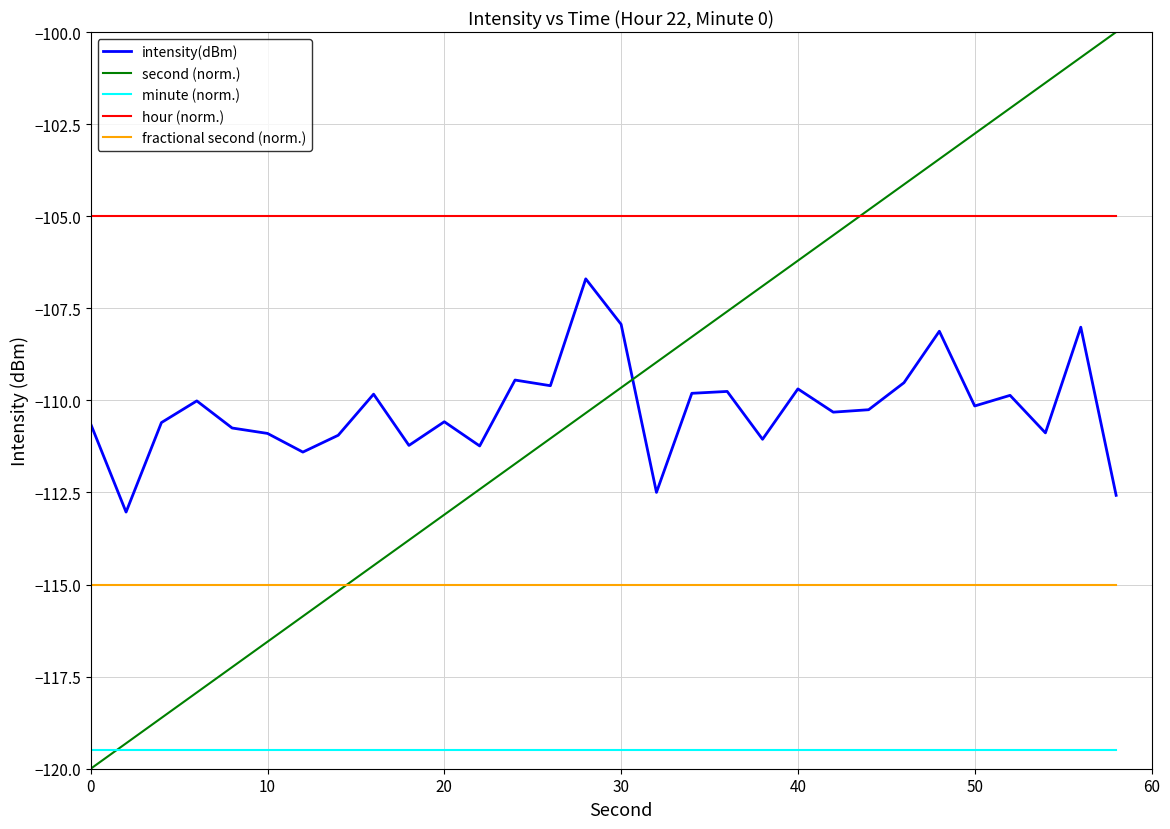

Which series has the largest total across all categories?

hour (norm.)